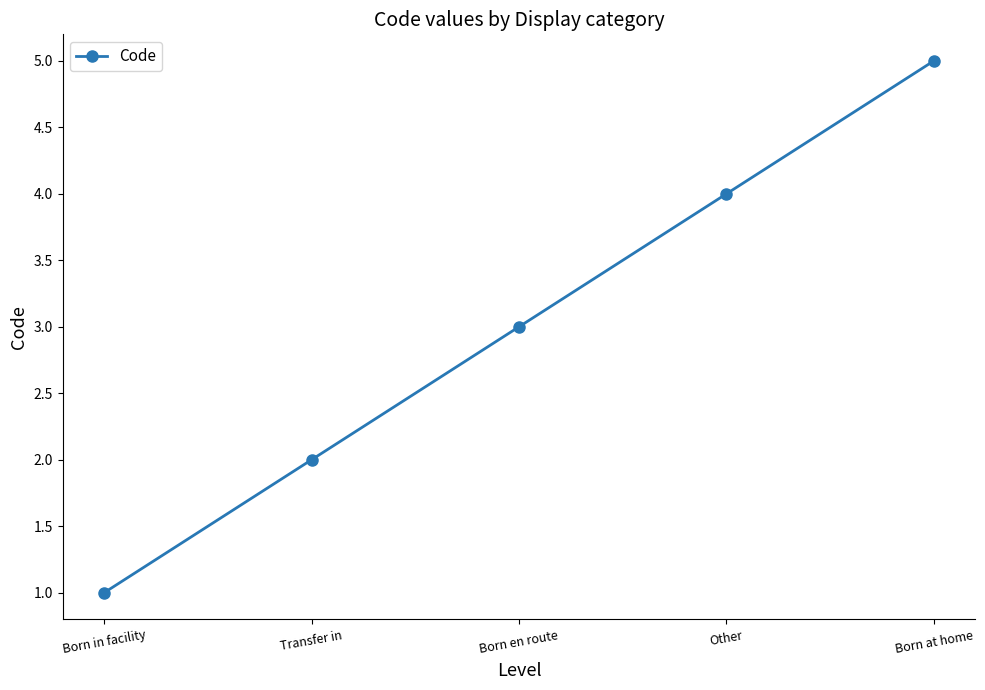

How many lines are shown in the chart?

1